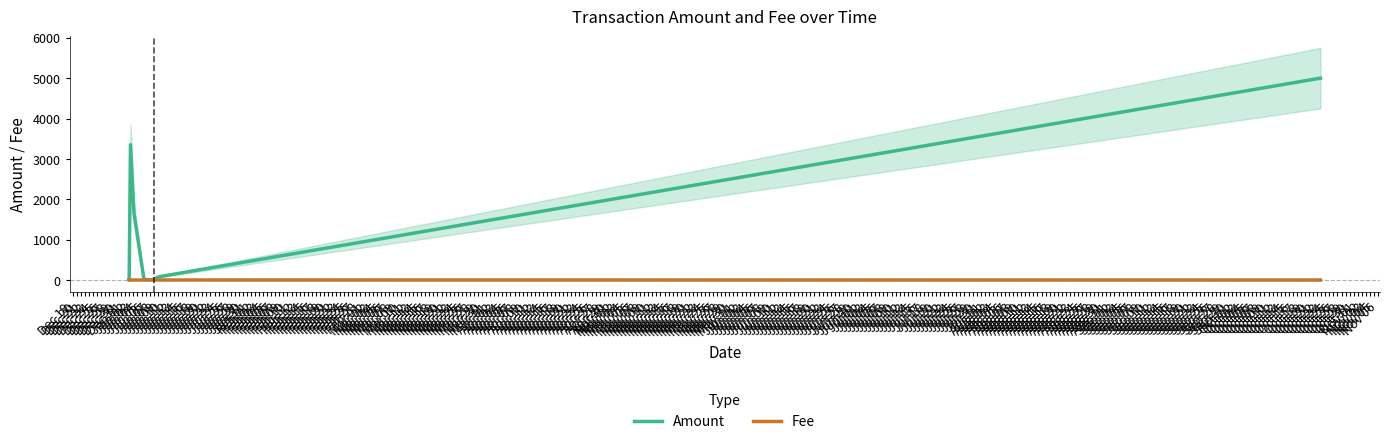

The value of Amount at Dec 26 is 25.0. True or false?

True